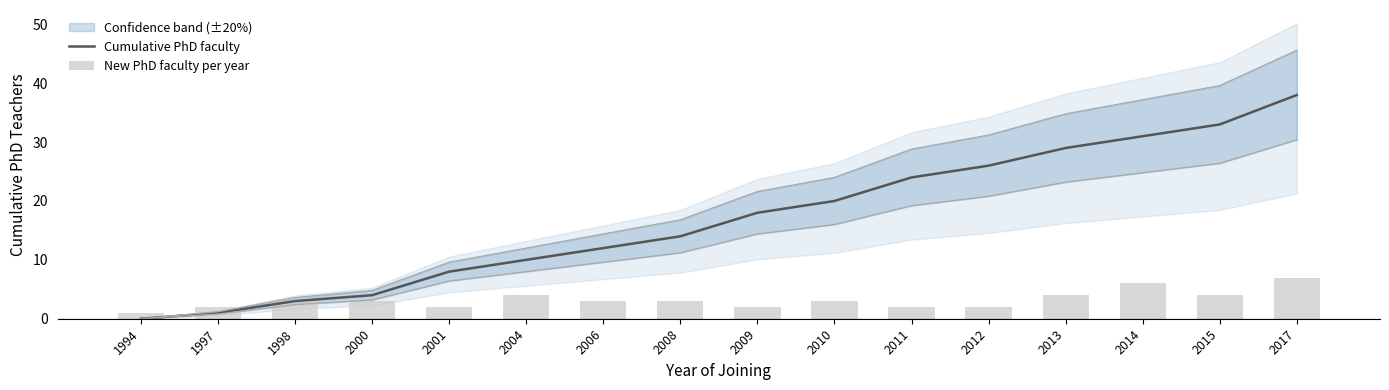

Which category has the highest value in the New PhD faculty per year series?

2017